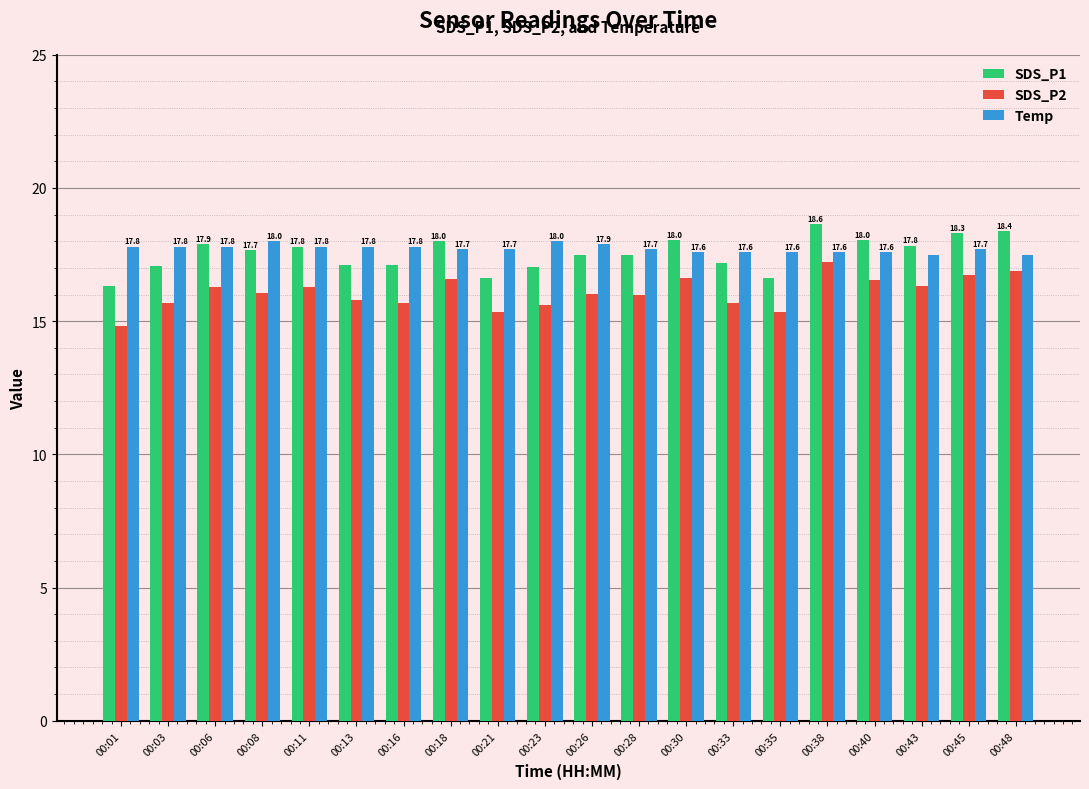

What is the difference between the highest and lowest values at 00:28?

1.7